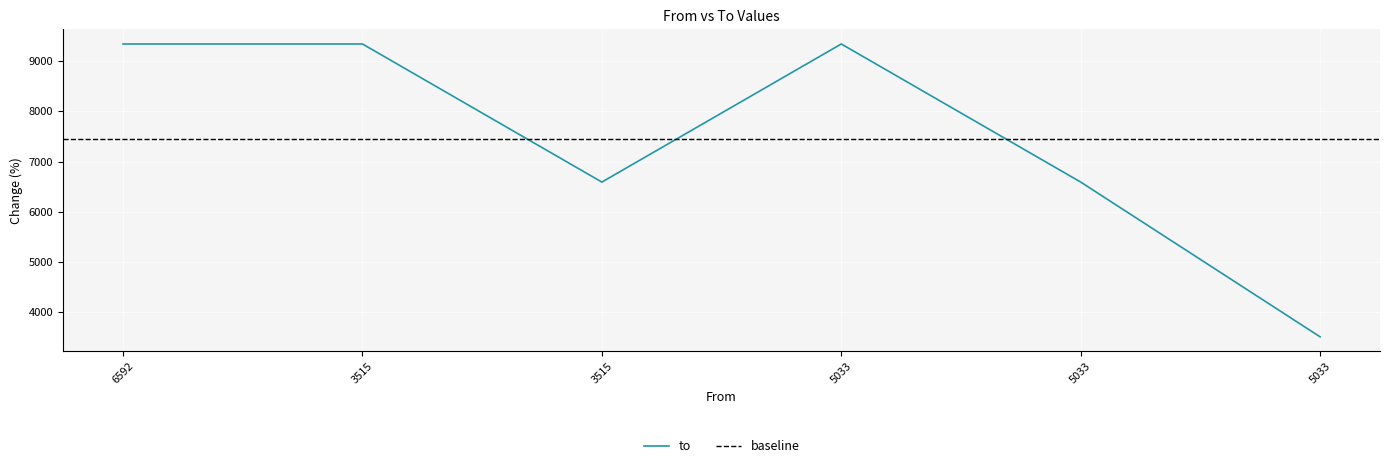

At which category does the chart reach its minimum across all series?

5033